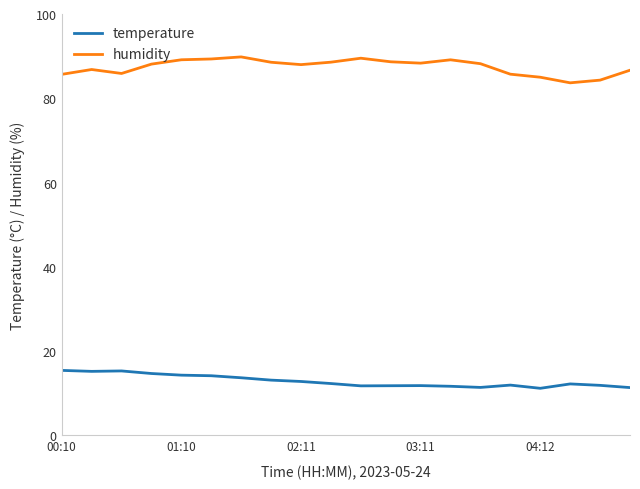

List the series in order of their peak value, lowest first.

temperature, humidity